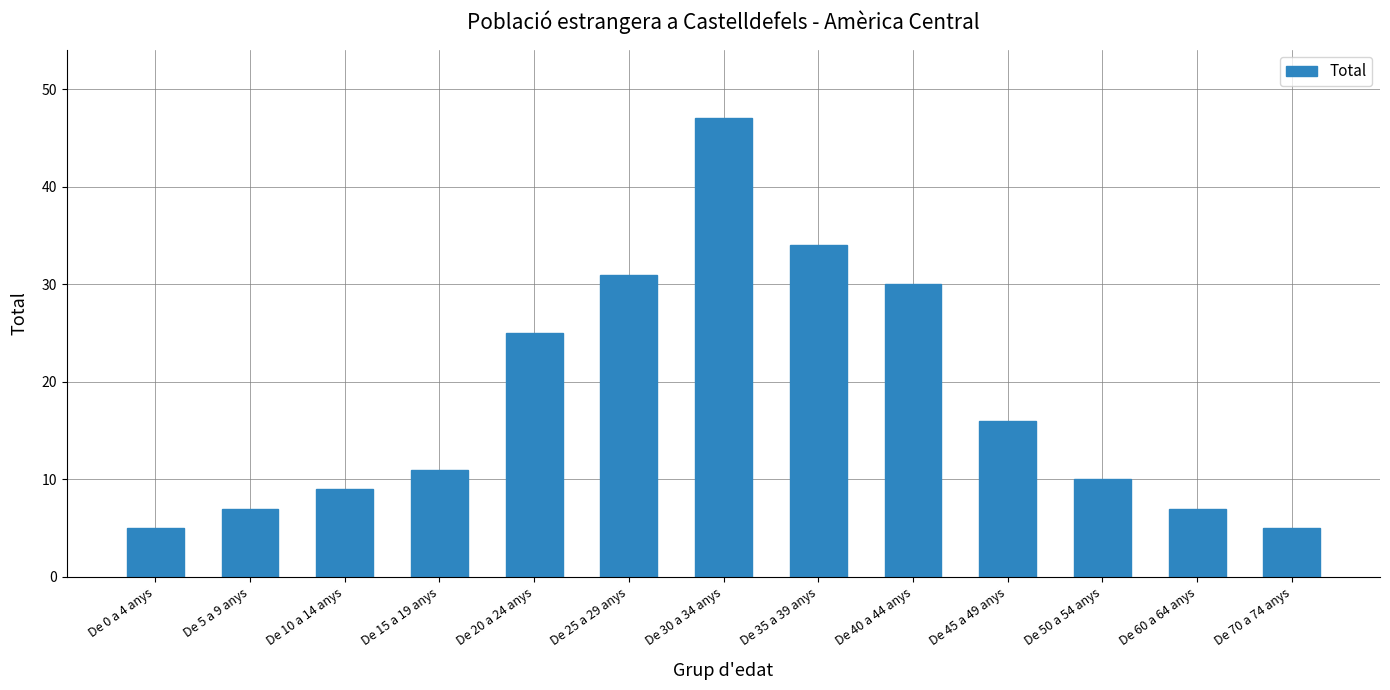

Read the value at De 10 a 14 anys, to the nearest 5.

10